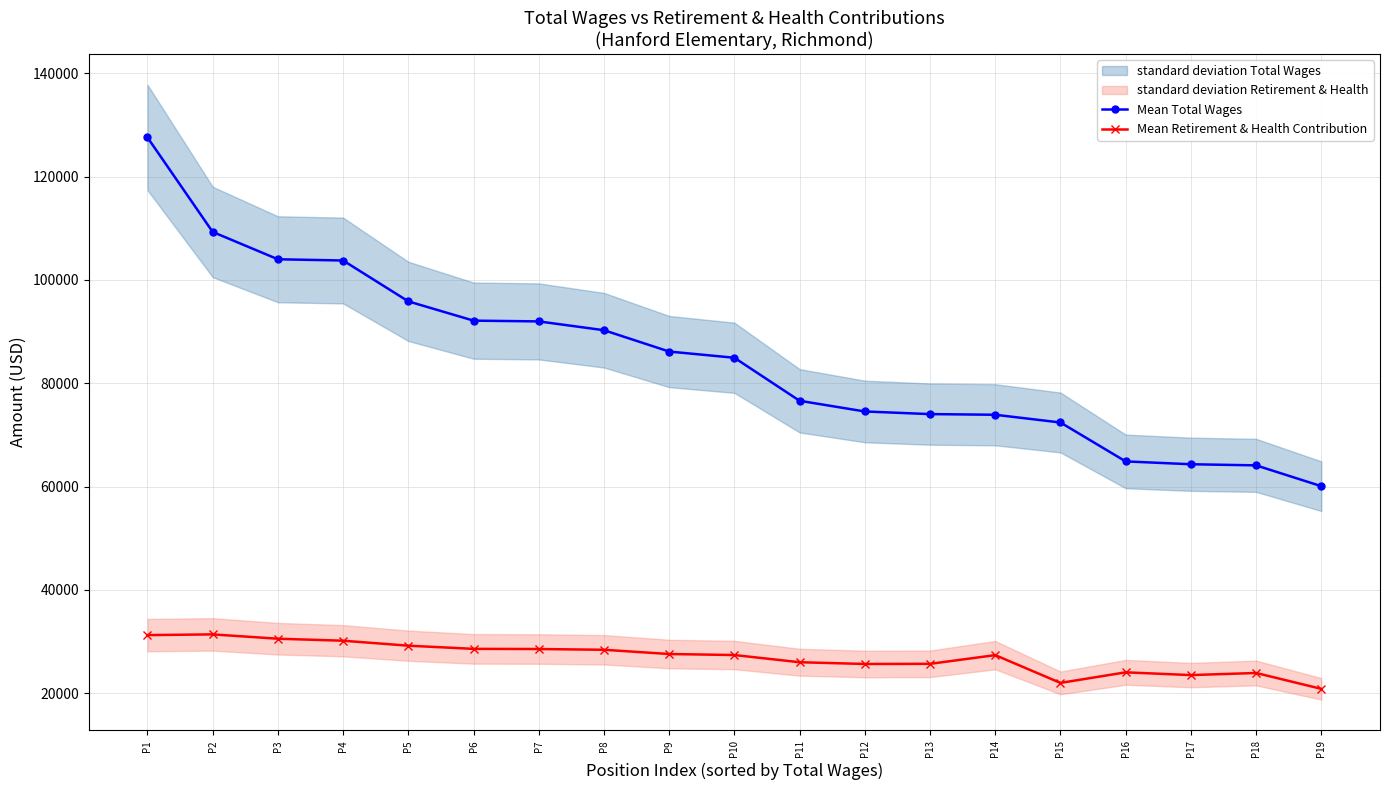

Which series has the largest total across all categories?

Mean Total Wages